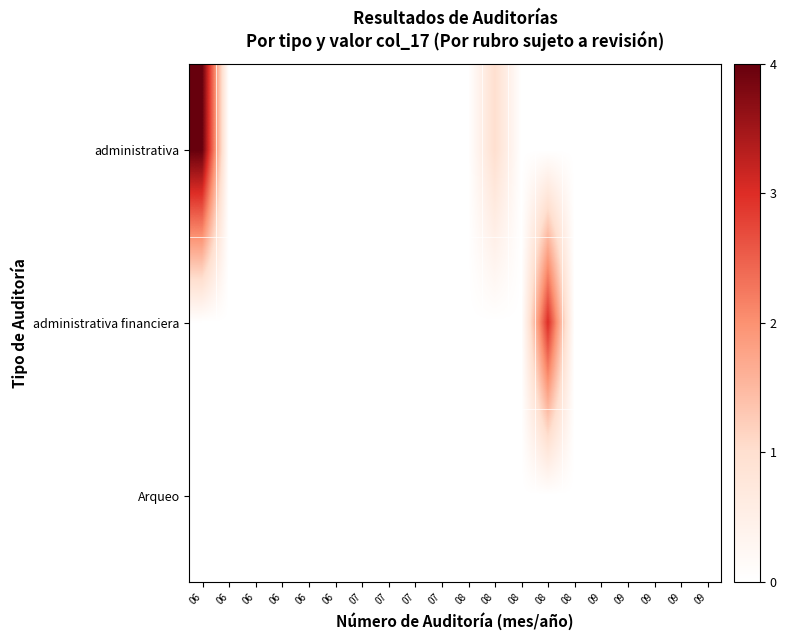

At which category is the sum across all series the highest?

06